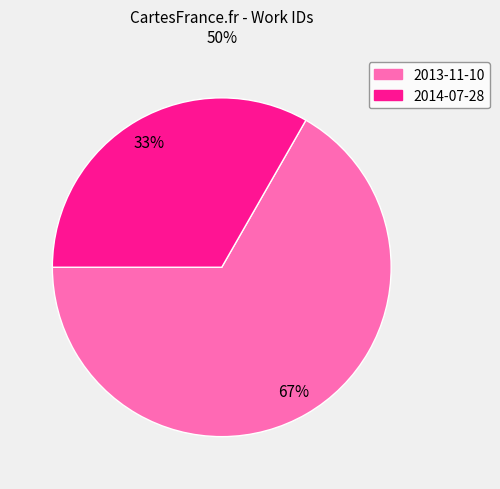

To the nearest percent, what is the average slice percentage?

50%